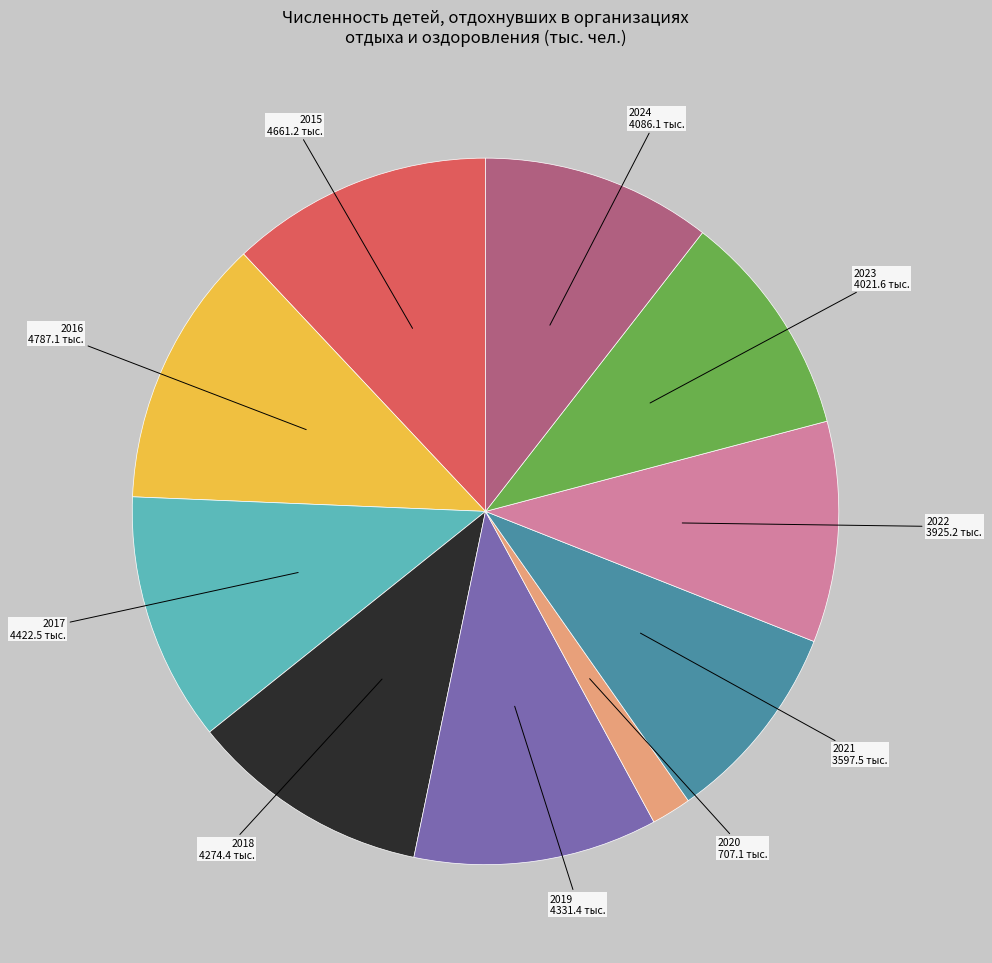

Between 2021 and 2024, which is larger?

2024